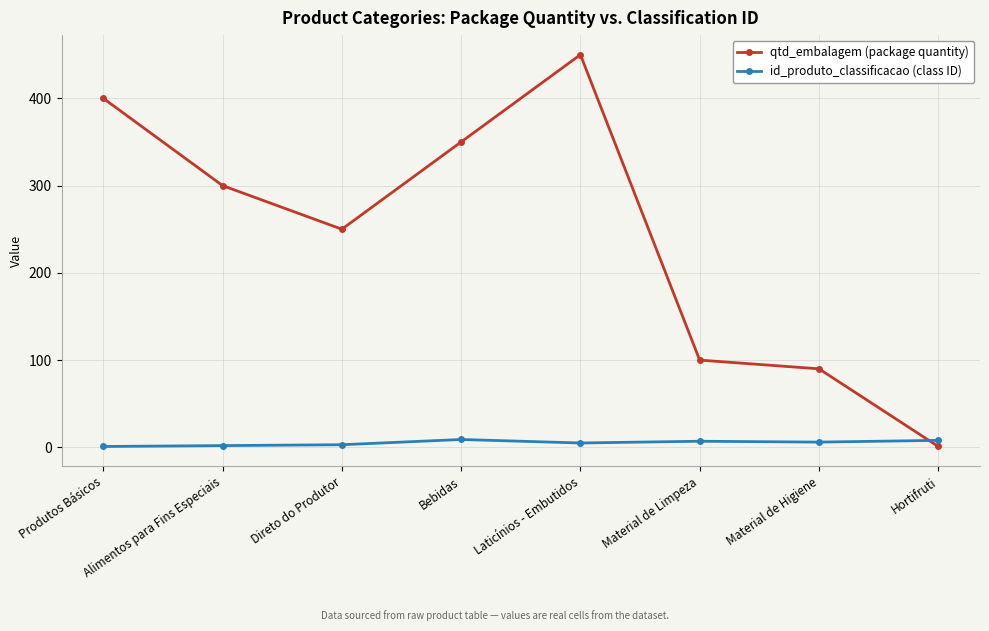

How many intersections are there between id_produto_classificacao (class ID) and qtd_embalagem (package quantity)?

1